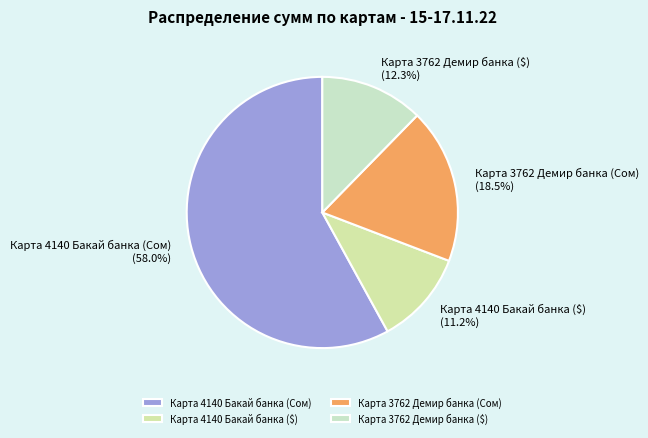

Is there any slice that represents more than half of the pie?

Yes